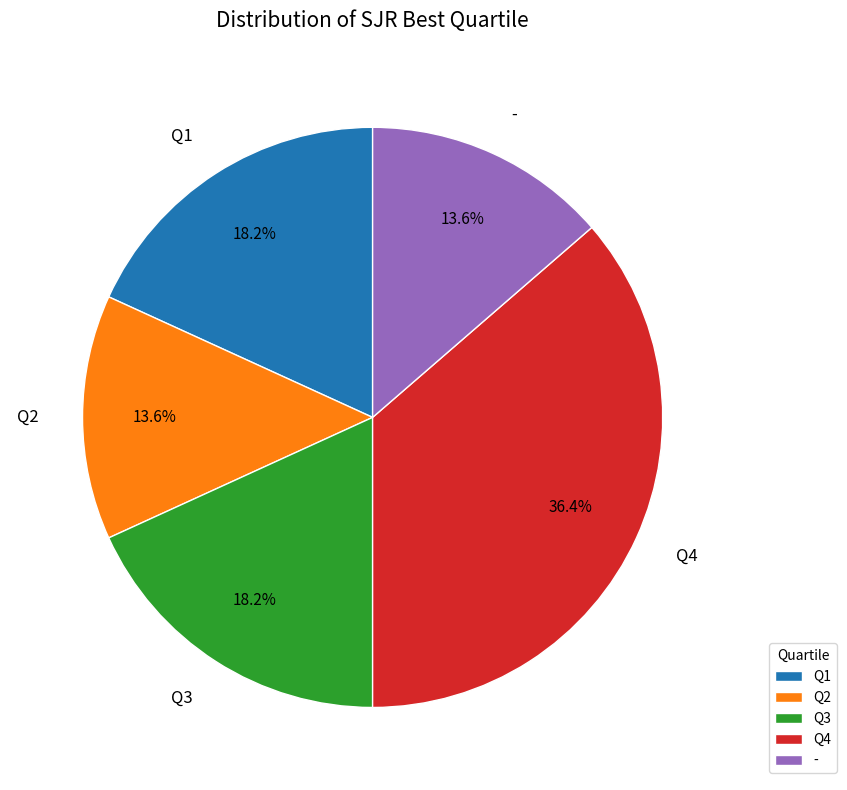

Count the number of slices in the pie.

5